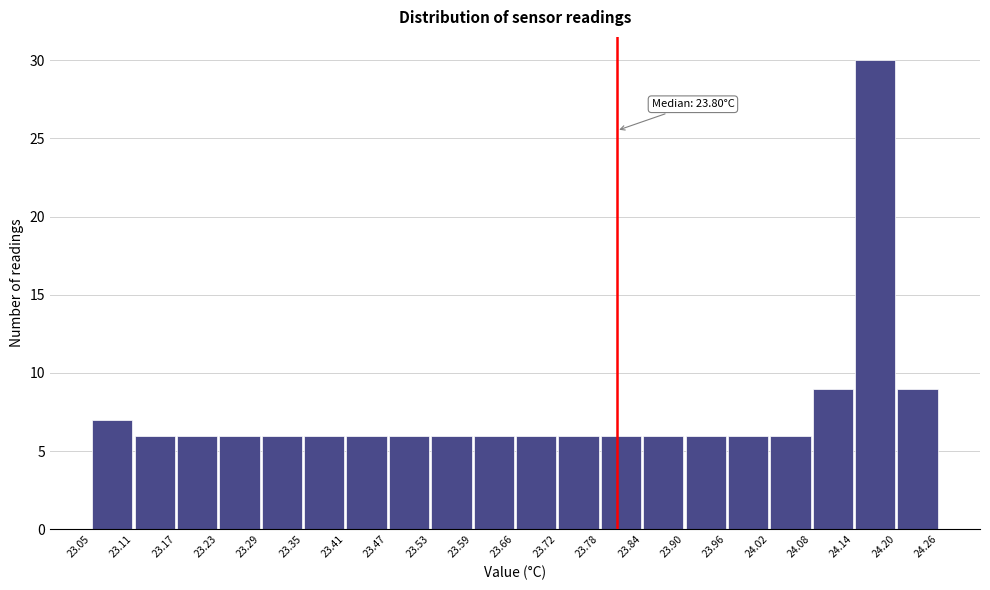

Which range on the x-axis has the tallest bar?

24.14 to 24.20